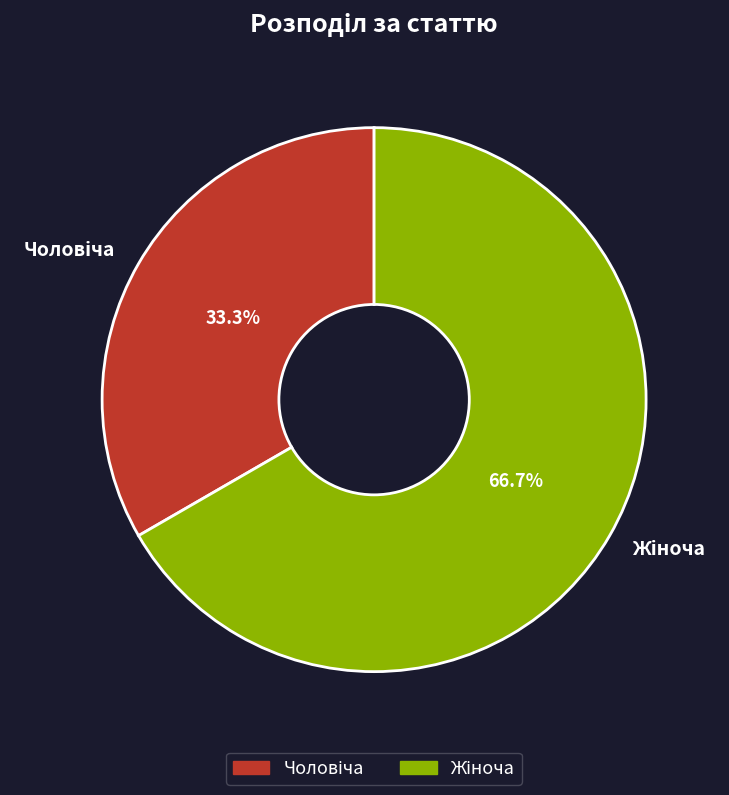

Does any single category account for the majority?

Yes